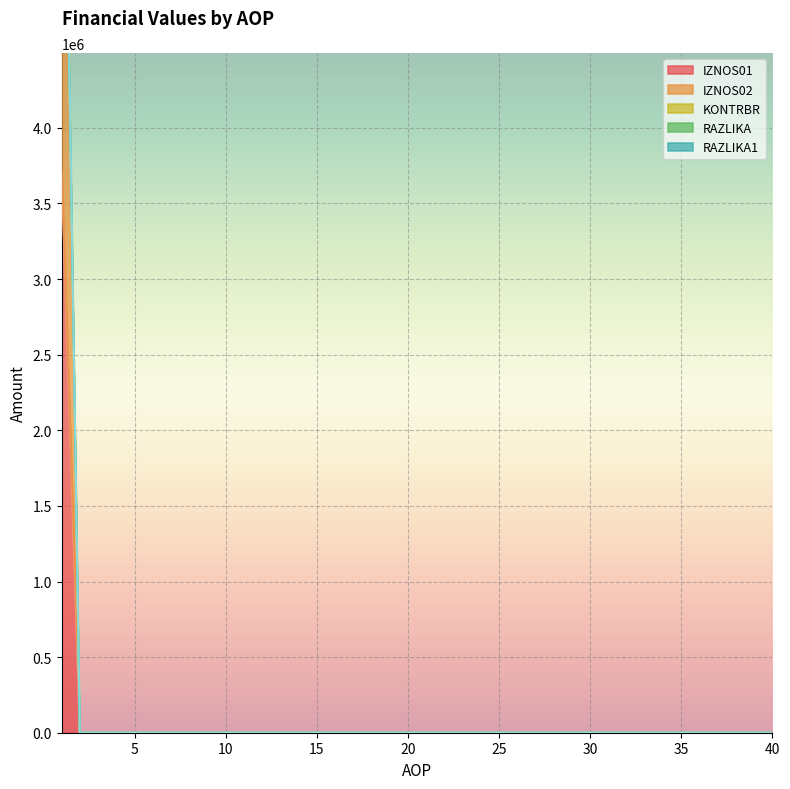

What is the difference between the maximum and minimum values in the KONTRBR series?

11529.1